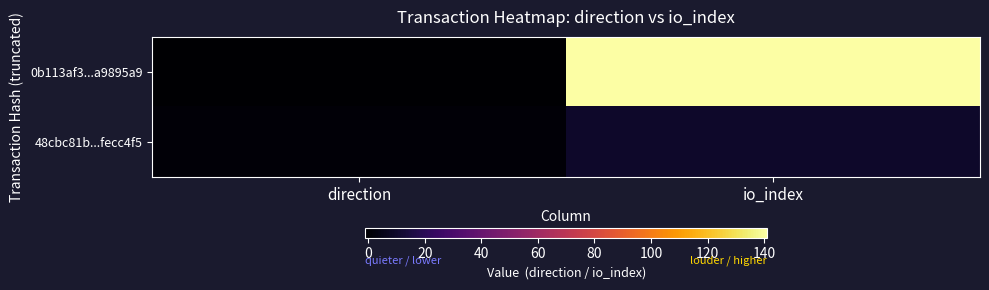

What is the greatest value displayed?

141